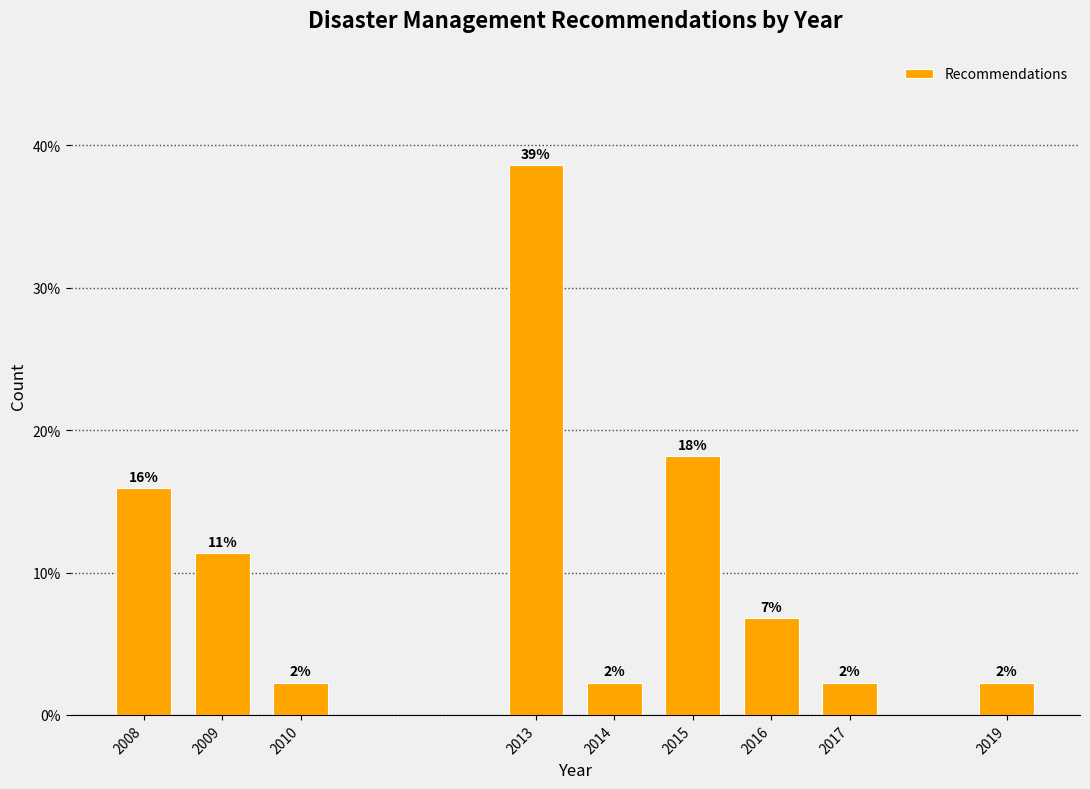

Are the bars horizontal?

No